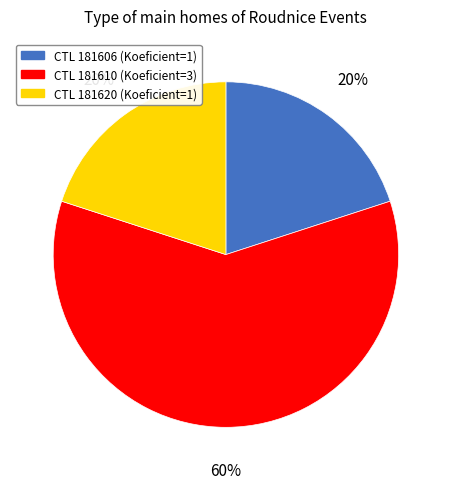

To the nearest percent, what is the difference between the largest and smallest slice percentages?

40%